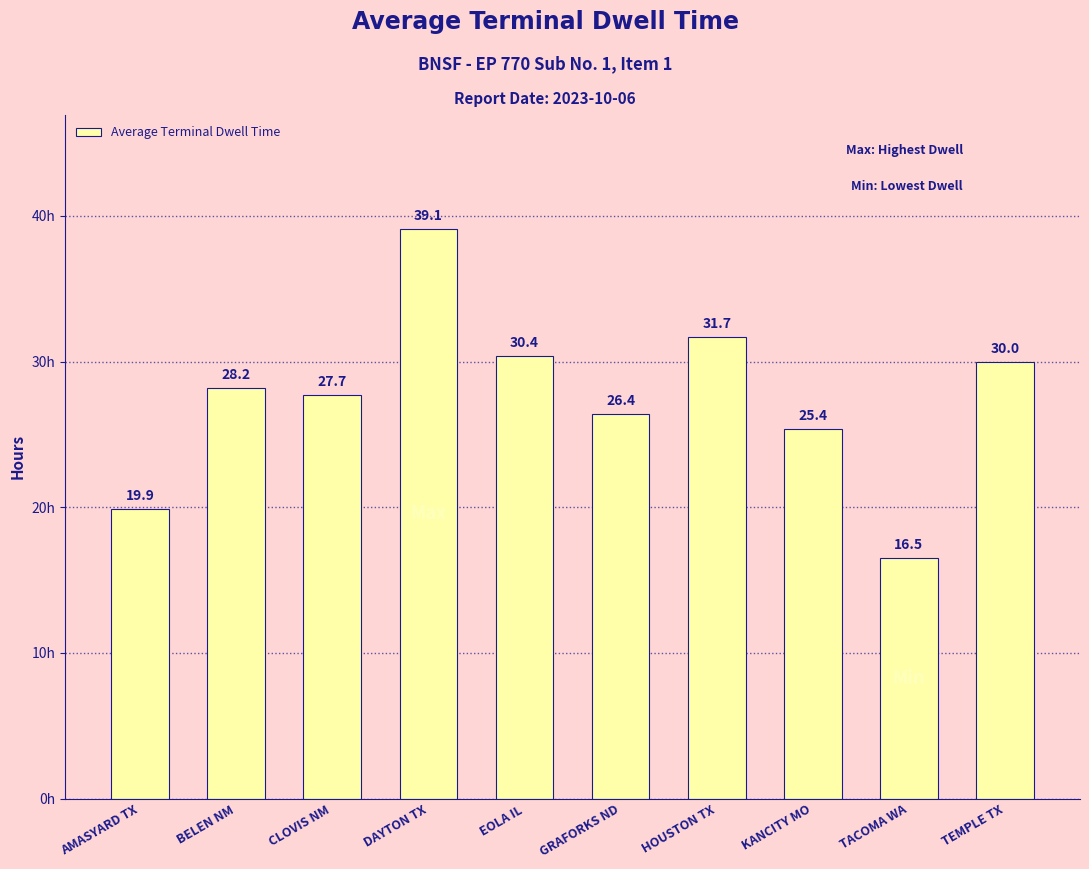

Where does the data first go above 28?

BELEN NM